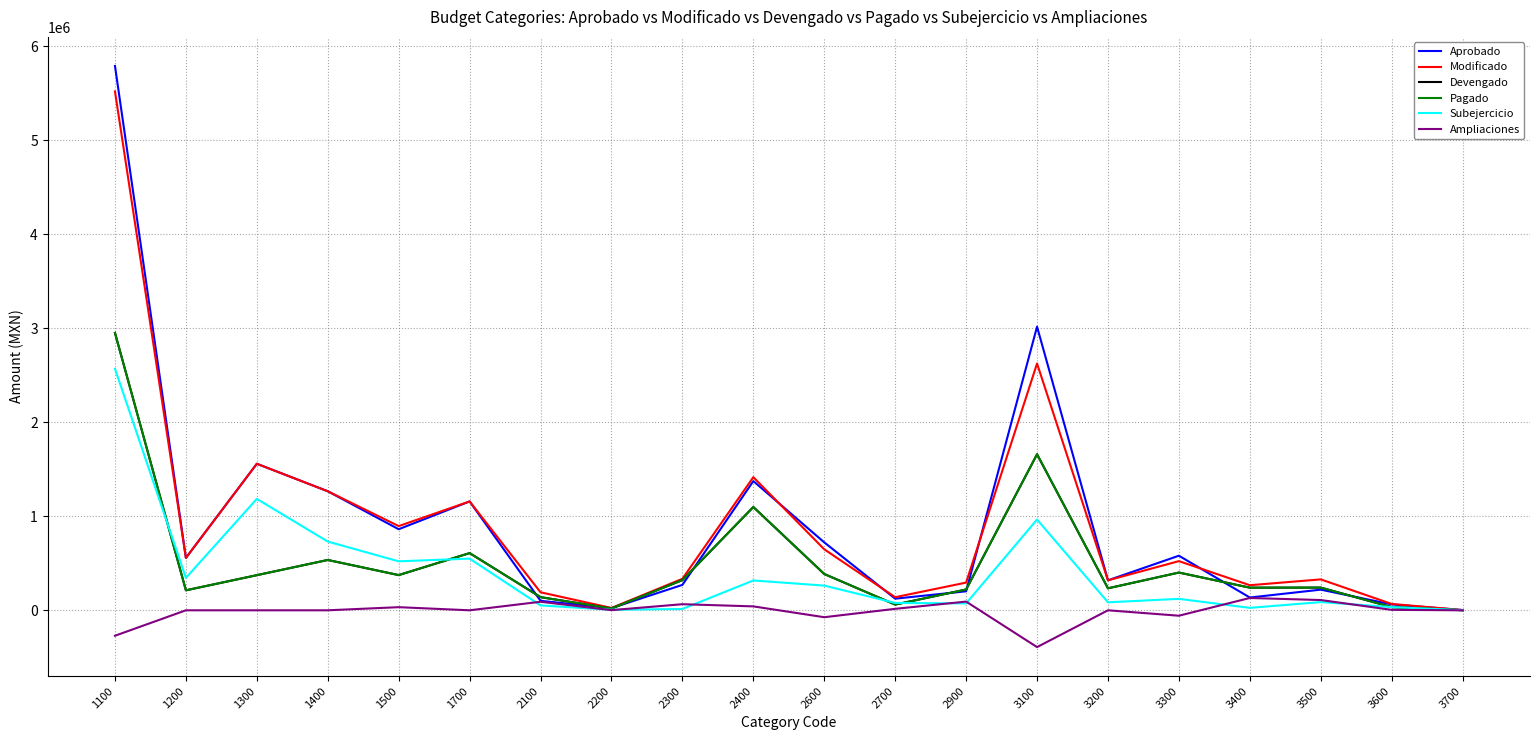

At which label does Subejercicio first exceed 121553?

1100